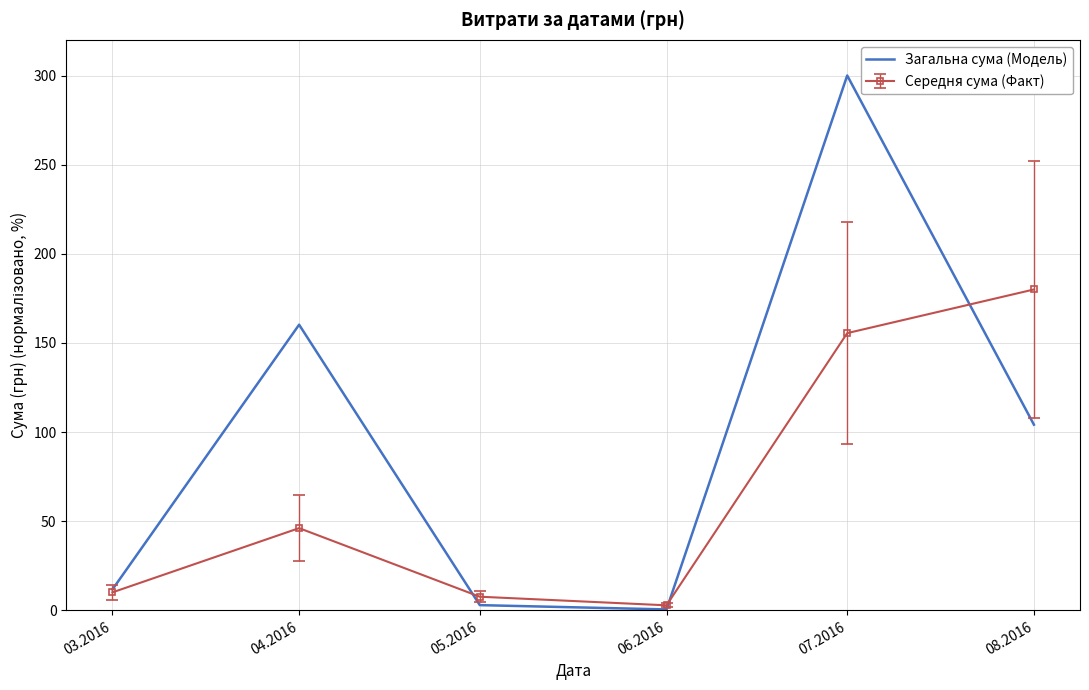

Rank the series at 07.2016 from lowest to highest value.

Середня сума (Факт), Загальна сума (Модель)